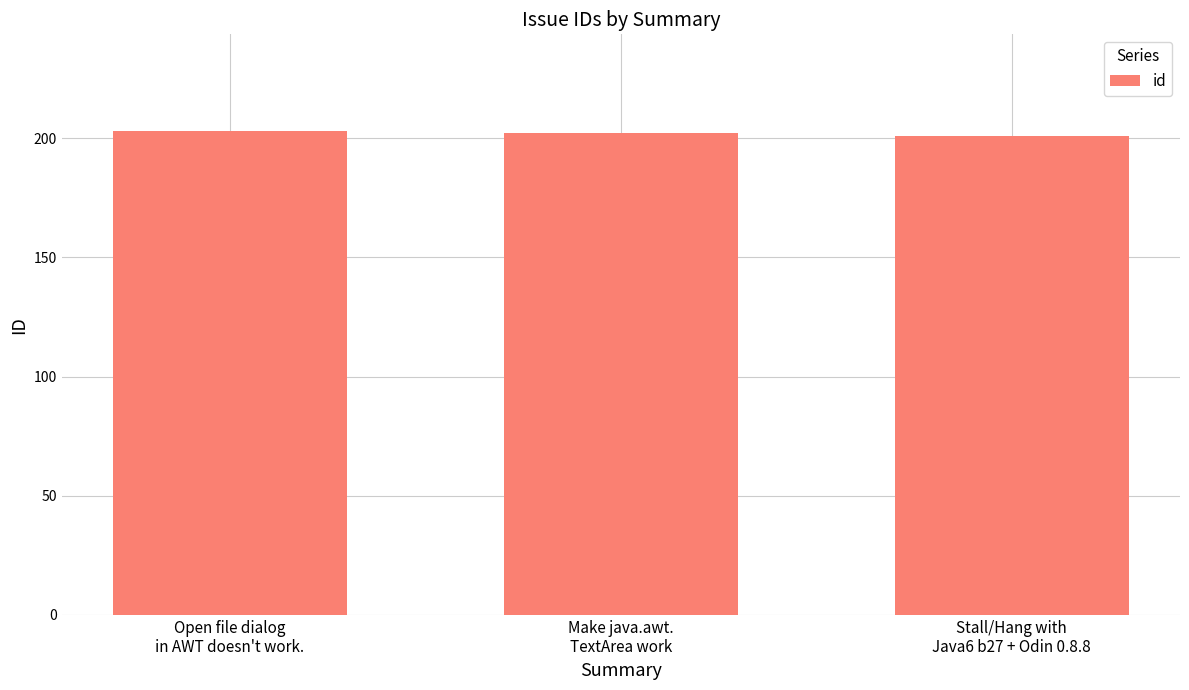

What is the sum of all values?

606